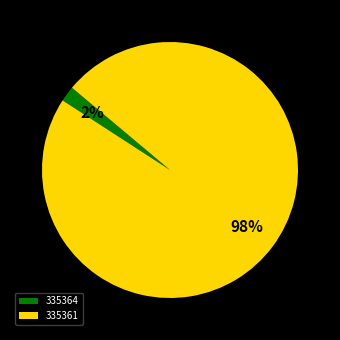

To the nearest percent, what is the combined percentage of 335361 and 335364?

100%